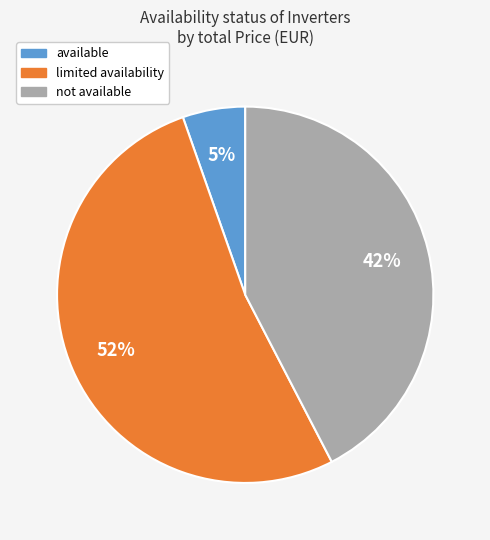

To the nearest percent, what is the average slice percentage?

33%